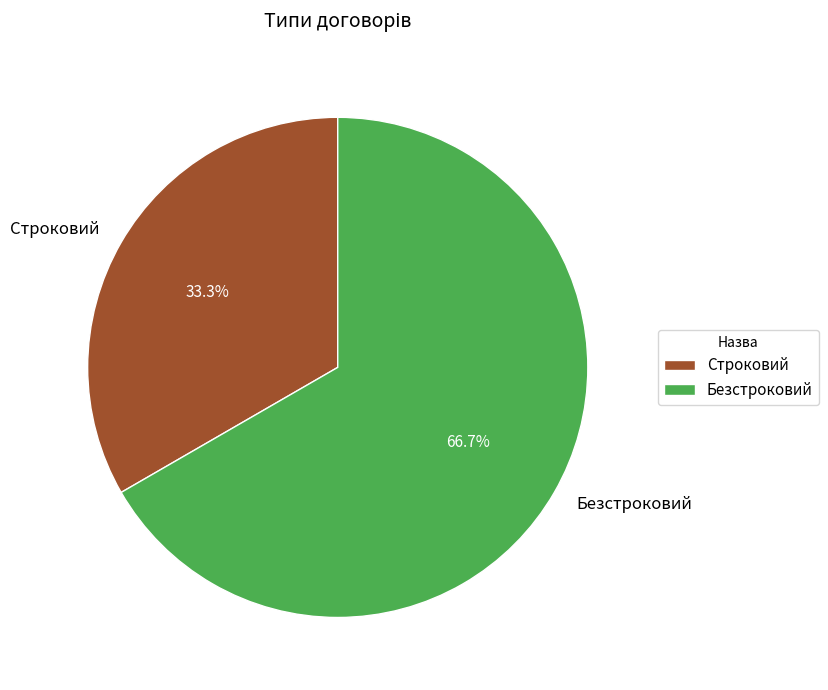

What is the largest slice in the pie chart?

Безстроковий